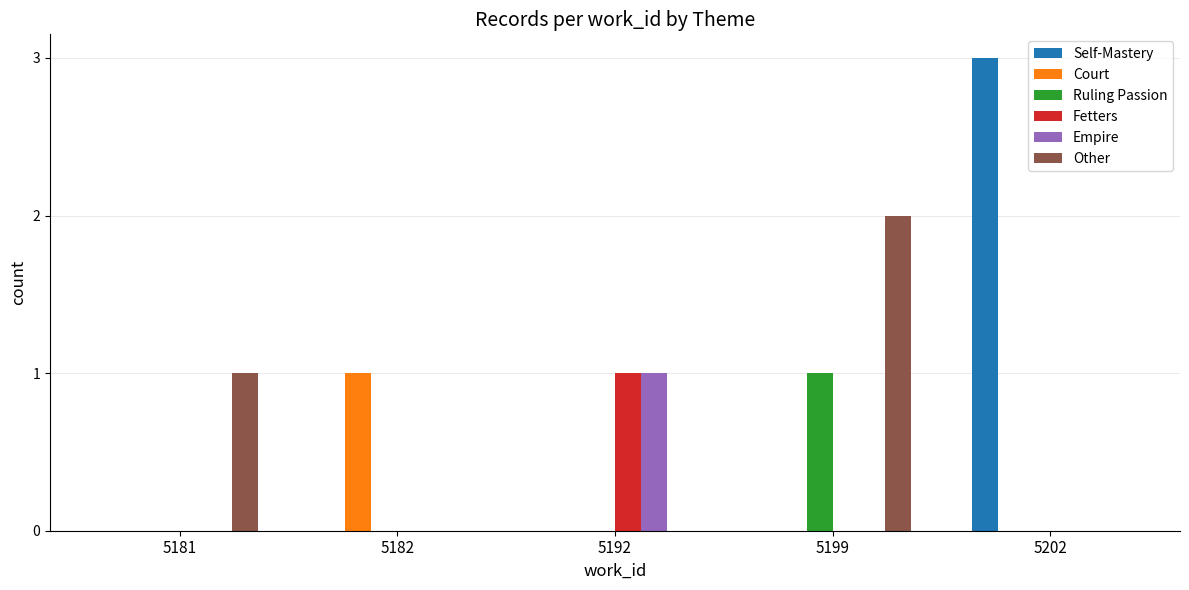

What is the spread (max minus min) of values at 5192?

1